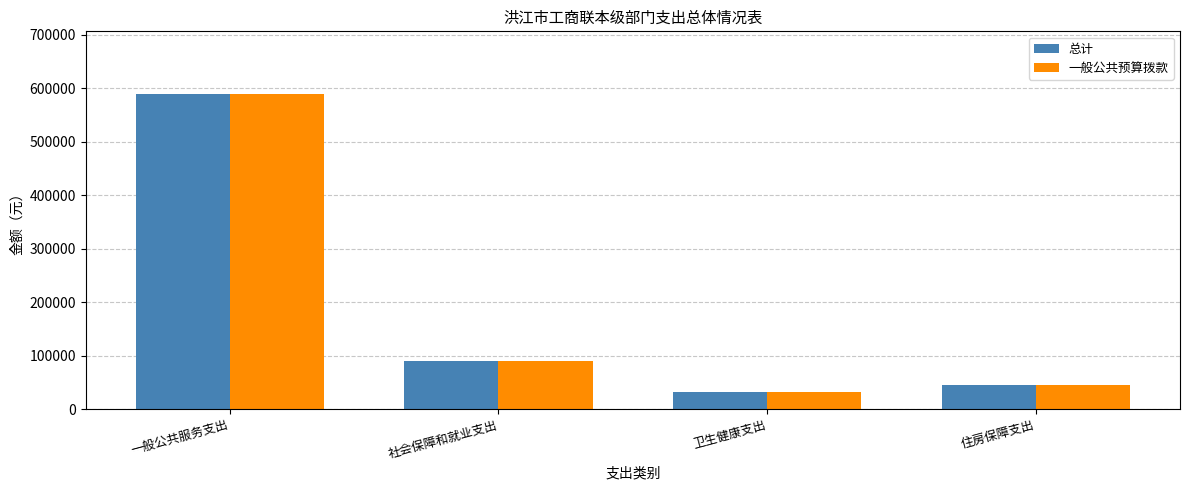

Is it true that 一般公共预算拨款 equals 45269.3 at 住房保障支出?

True